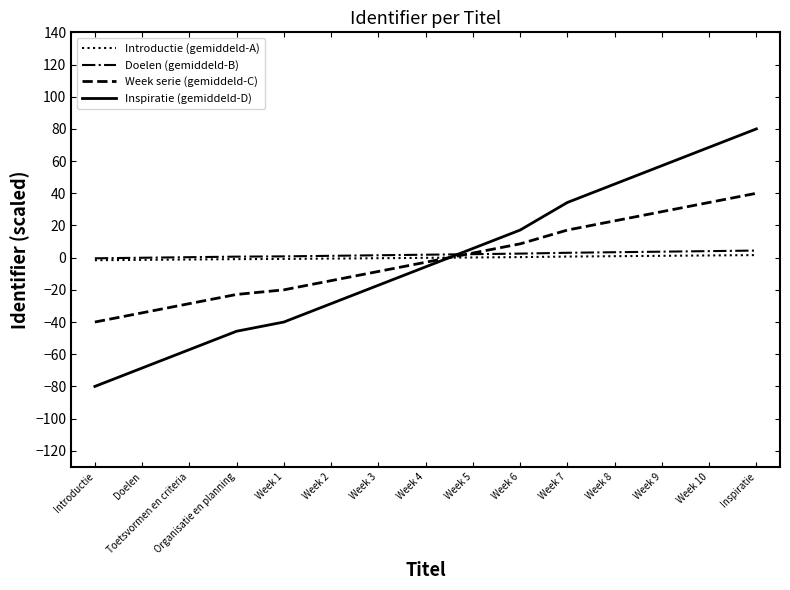

Between which two adjacent categories do Week serie (gemiddeld-C) and Inspiratie (gemiddeld-D) first intersect?

Week 4 and Week 5